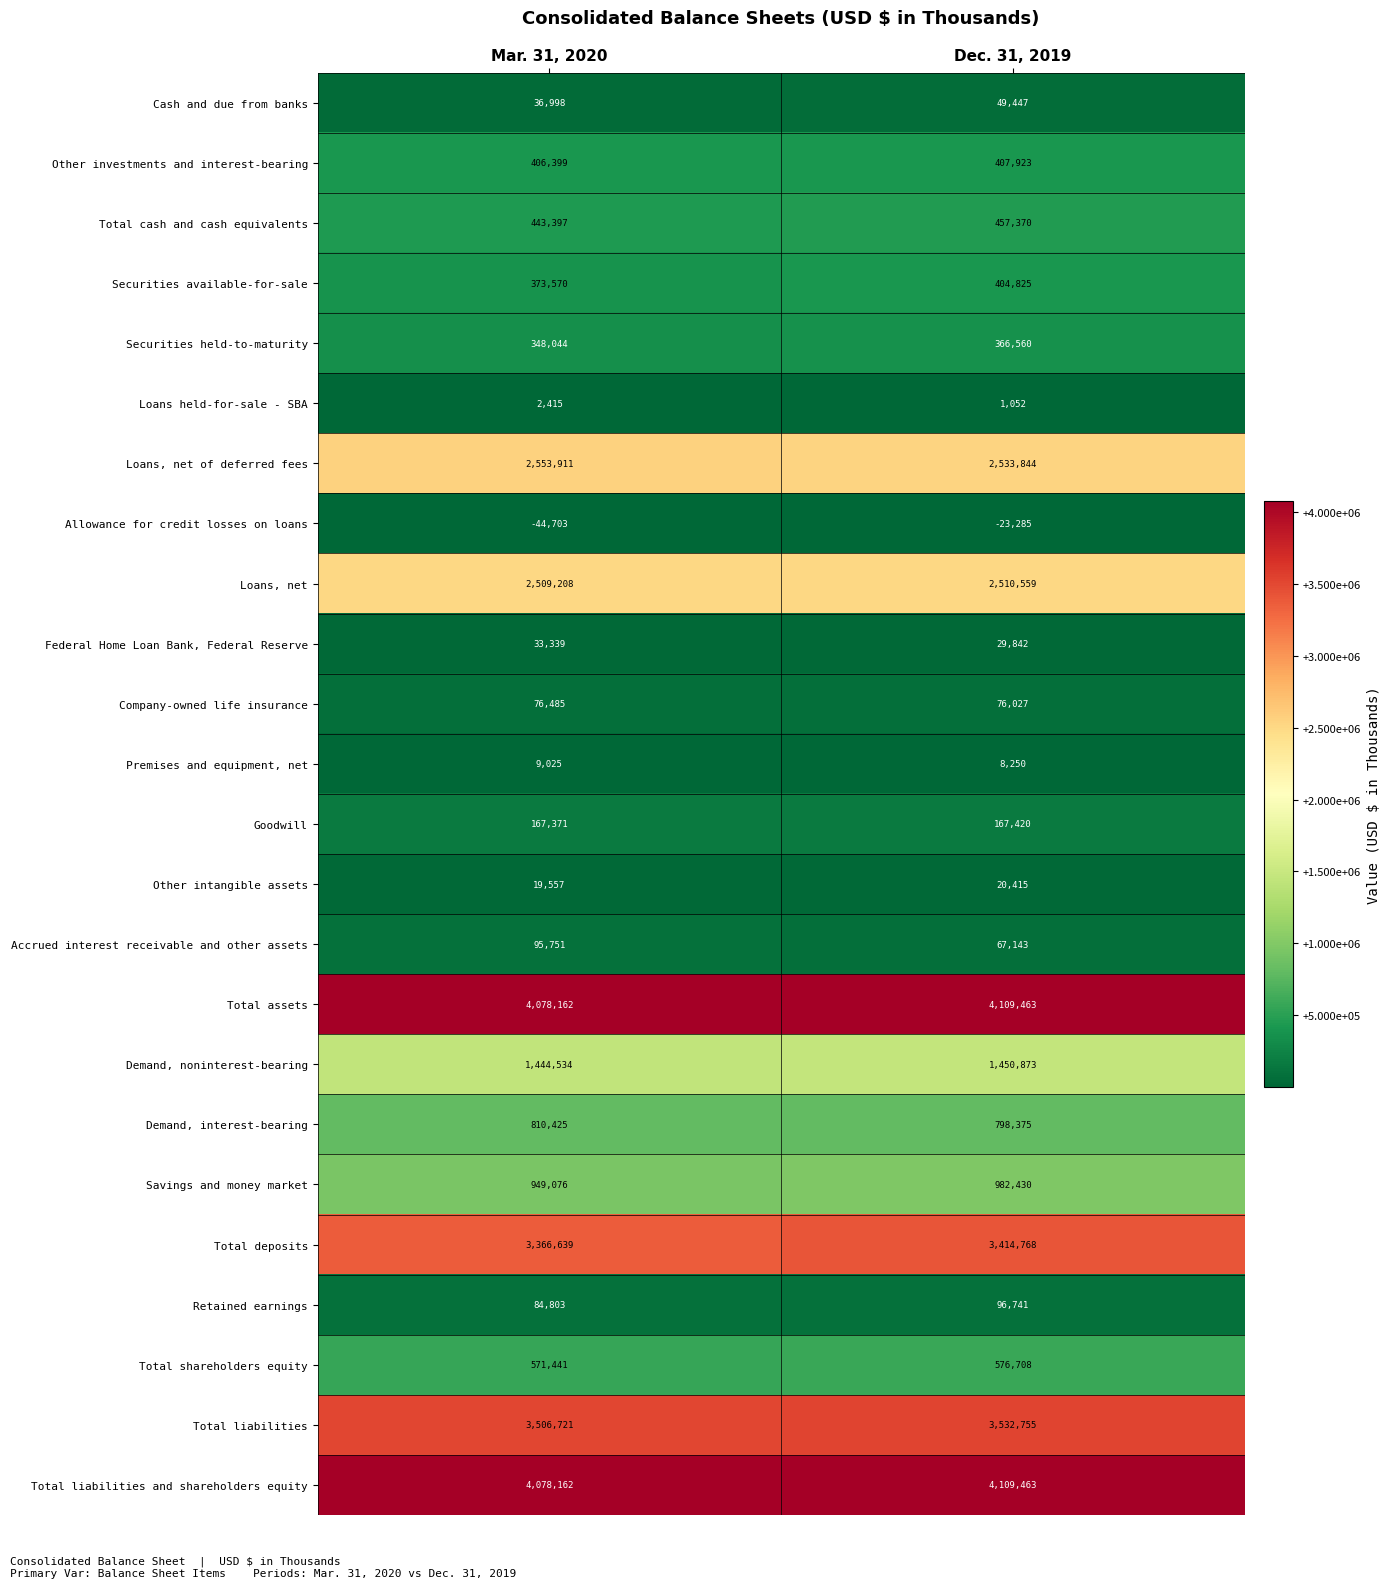

At which category is the sum across all series the highest?

Dec. 31, 2019